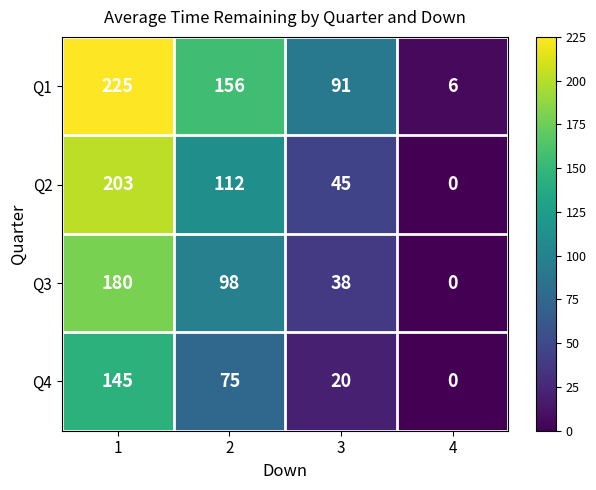

Is the value of Q1 at 2 greater than the value of Q4 at 1?

Yes